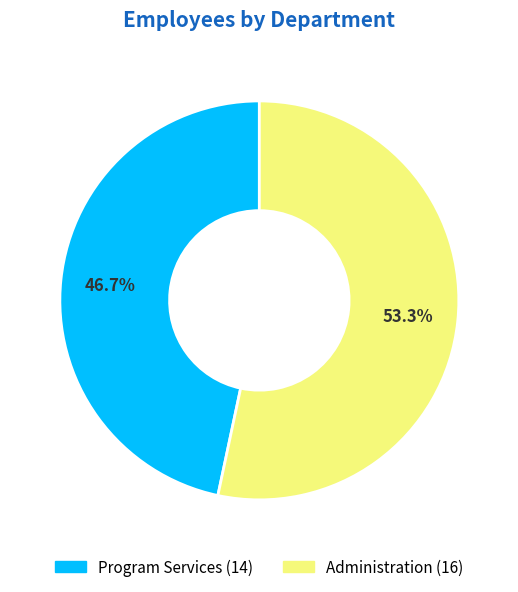

Is the sum of Administration and Program Services greater than half?

Yes